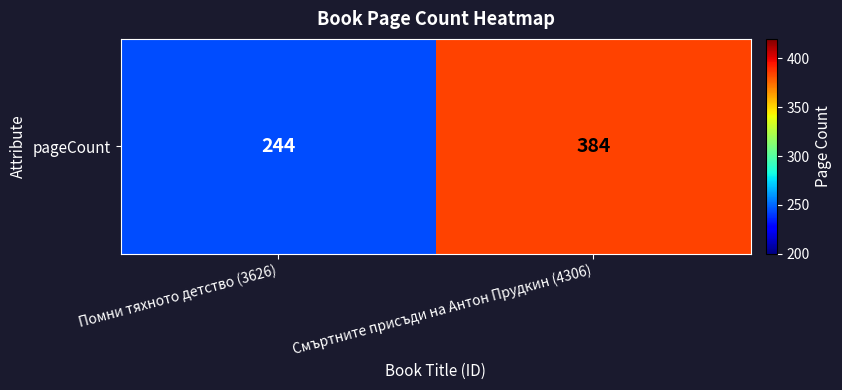

At which category does the chart reach its peak across all series?

Смъртните присъди на Антон Прудкин (4306)